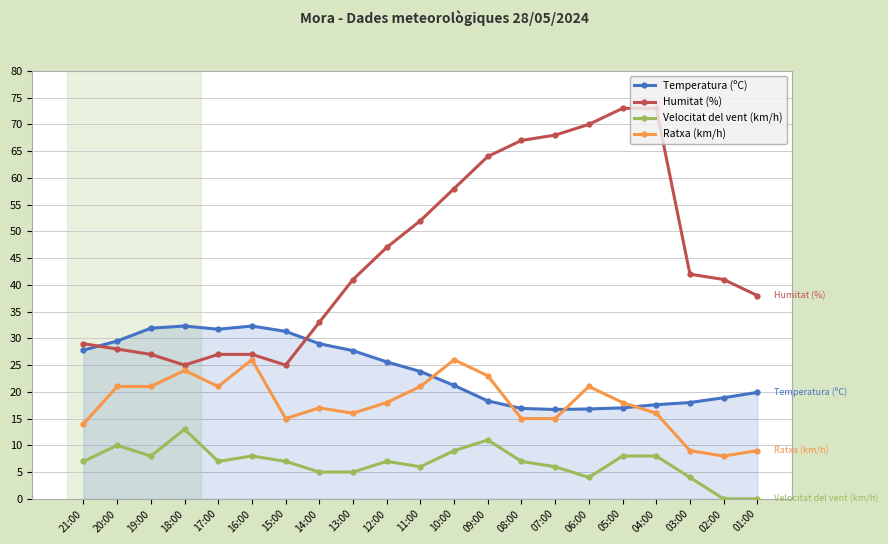

What is the minimum value for Humitat (%)?

25.0